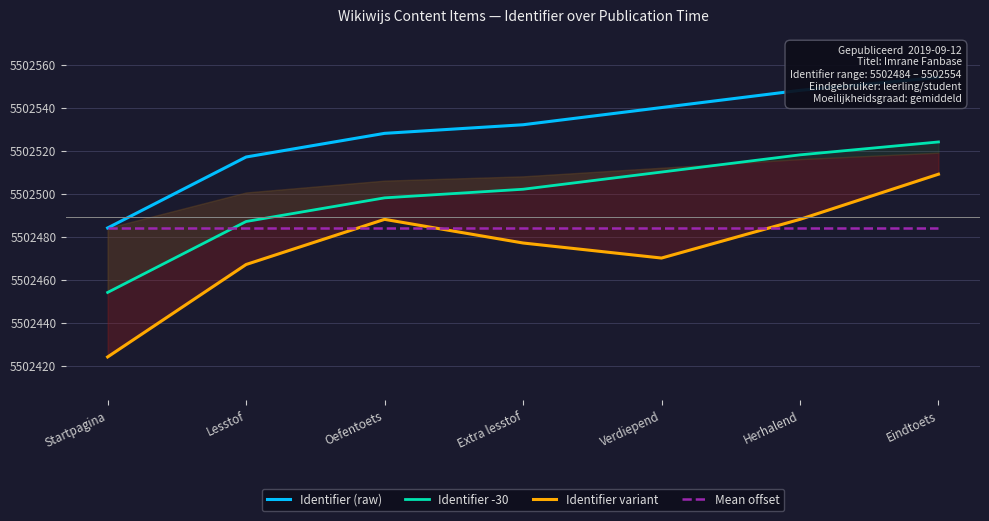

How many lines are shown in the chart?

4